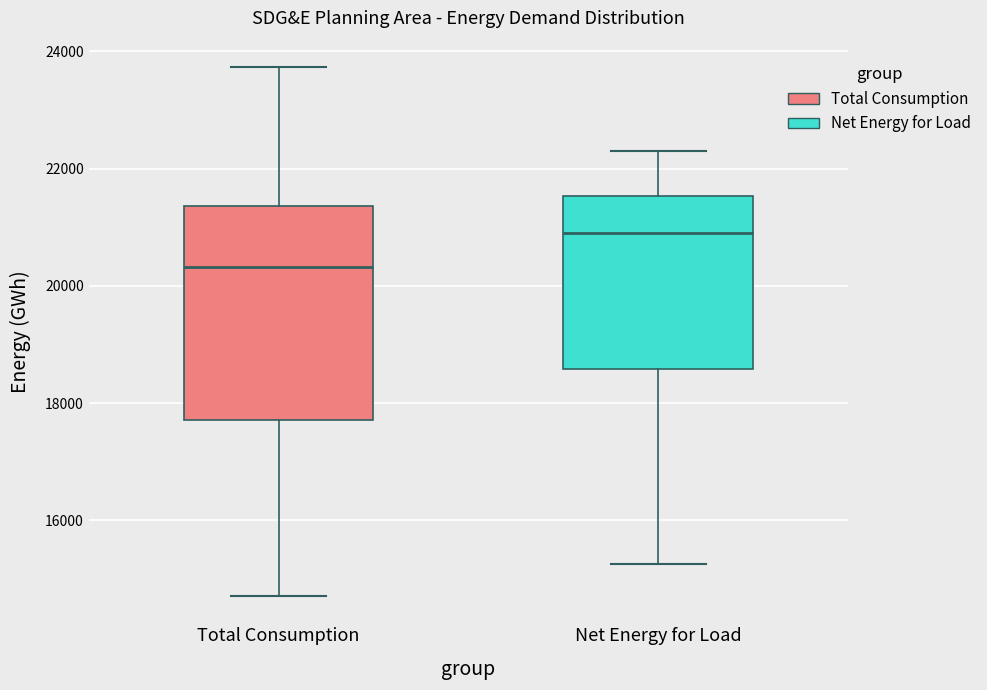

Which box is the tallest, from its lower edge to its upper edge?

Total Consumption